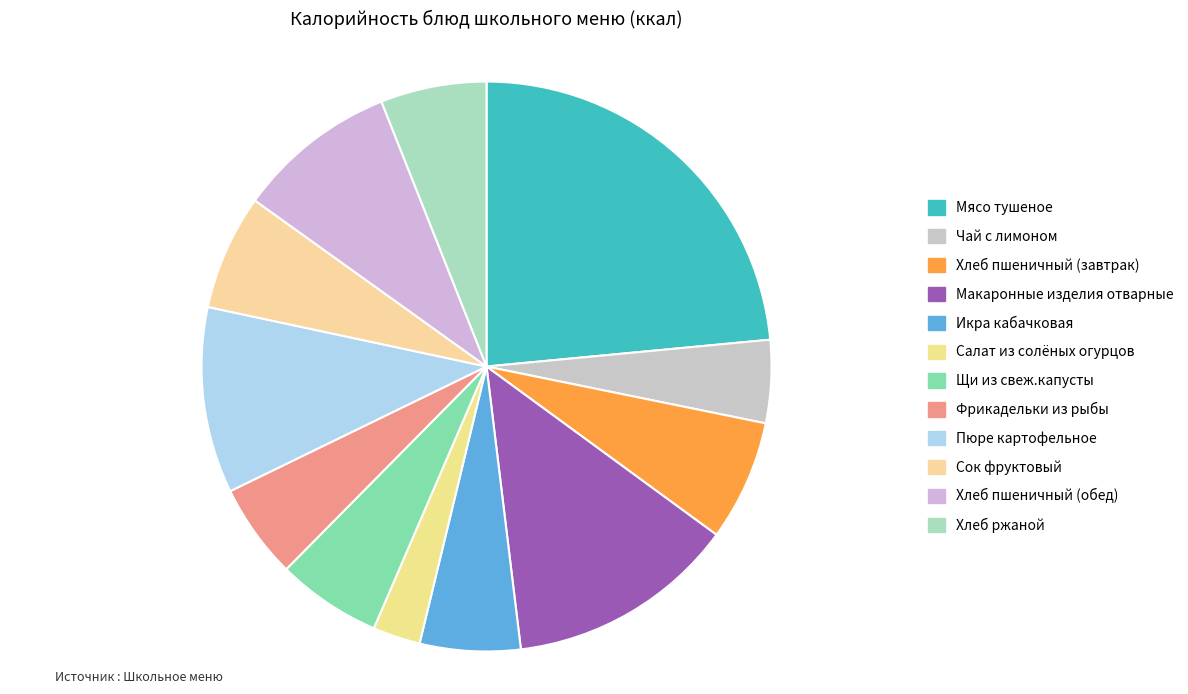

What is the change in value from Пюре картофельное to Хлеб ржаной?

-59